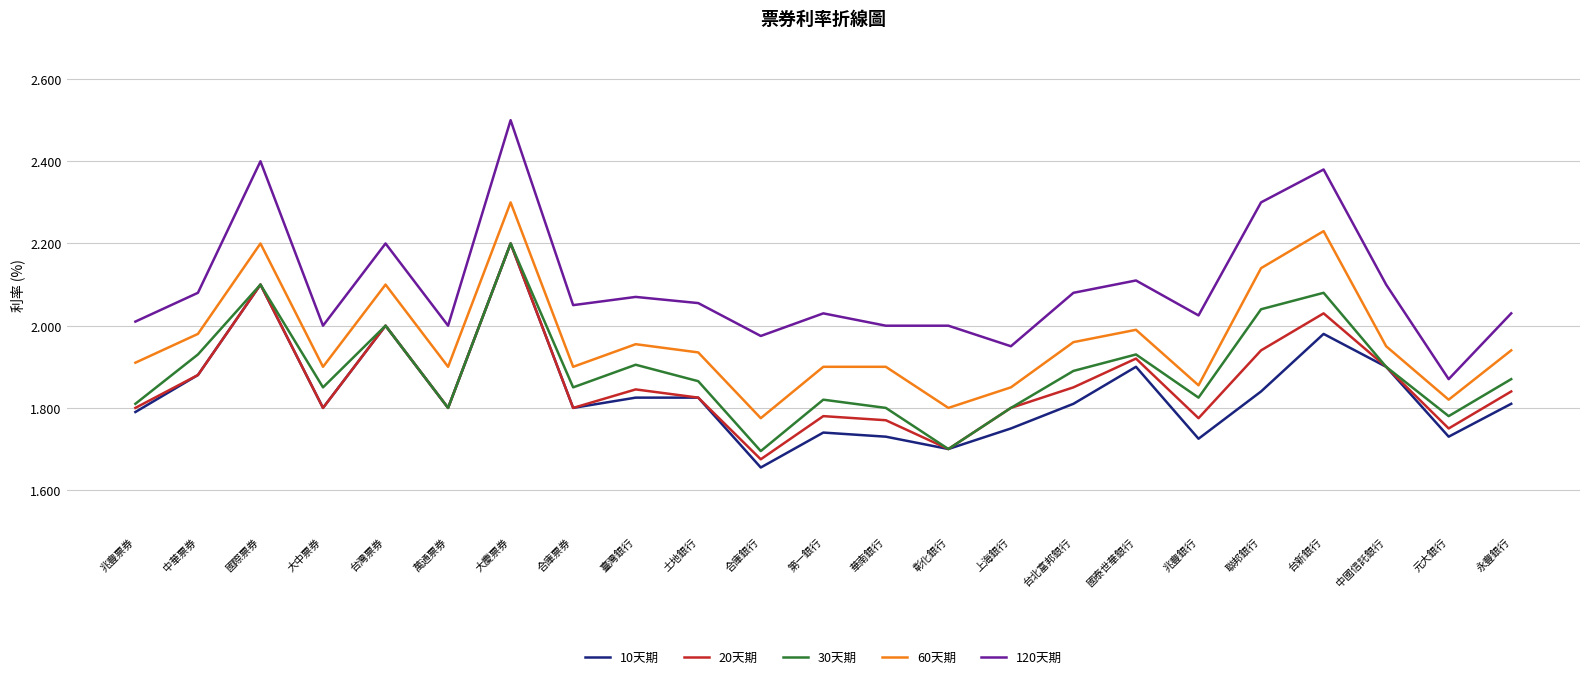

At which label does 20天期 reach its minimum?

合庫銀行